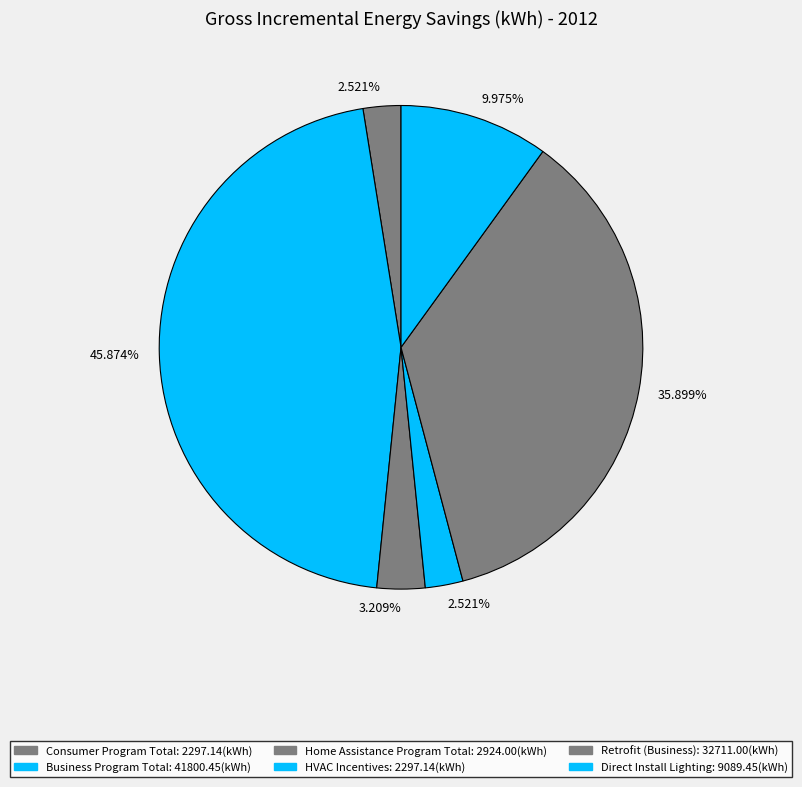

Which category has the biggest portion of the pie?

Business Program Total